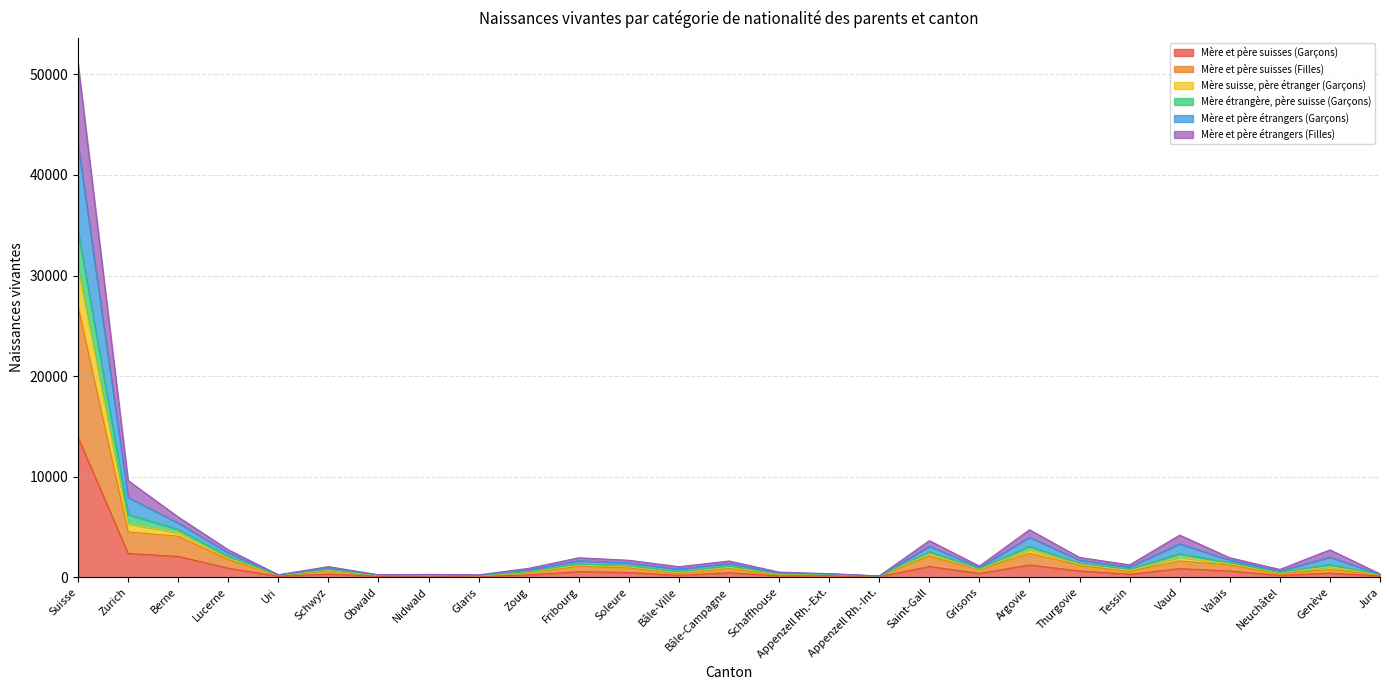

What position from the left is Zoug?

10